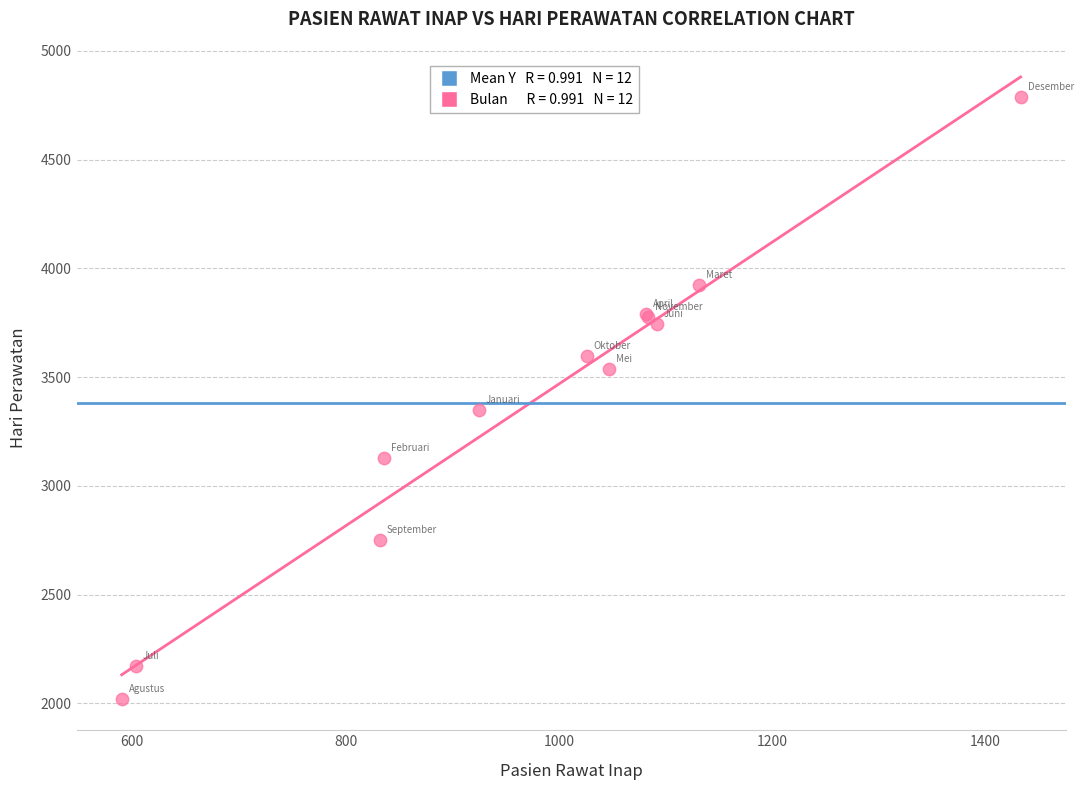

What Y value in the scatter plot is closest to 3403?

3348